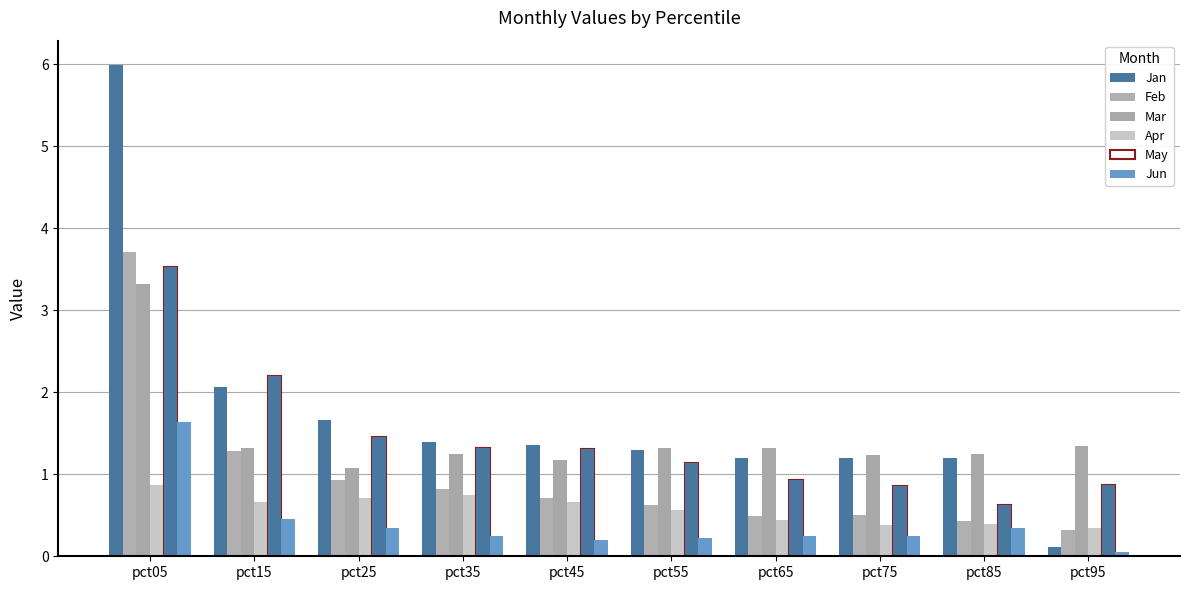

What is the sum of all Mar values?

14.6